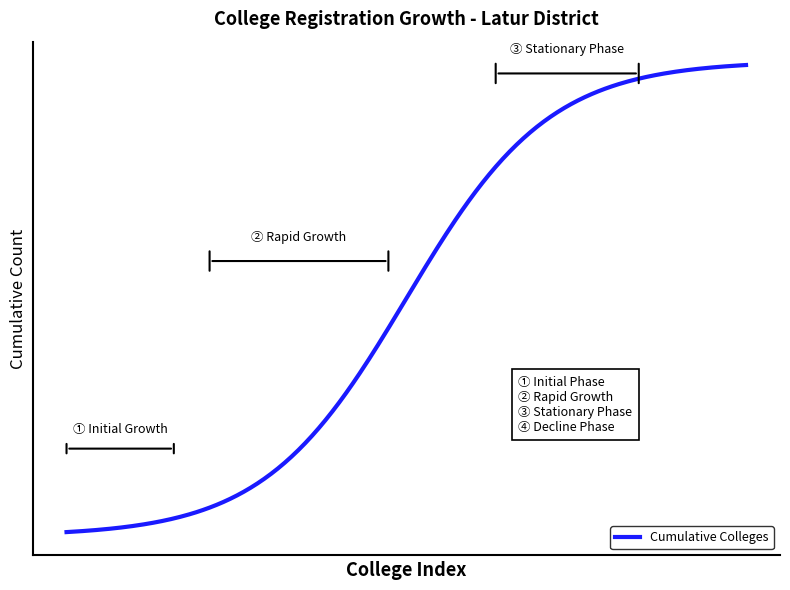

What is the value of the 14th point from the left?

14